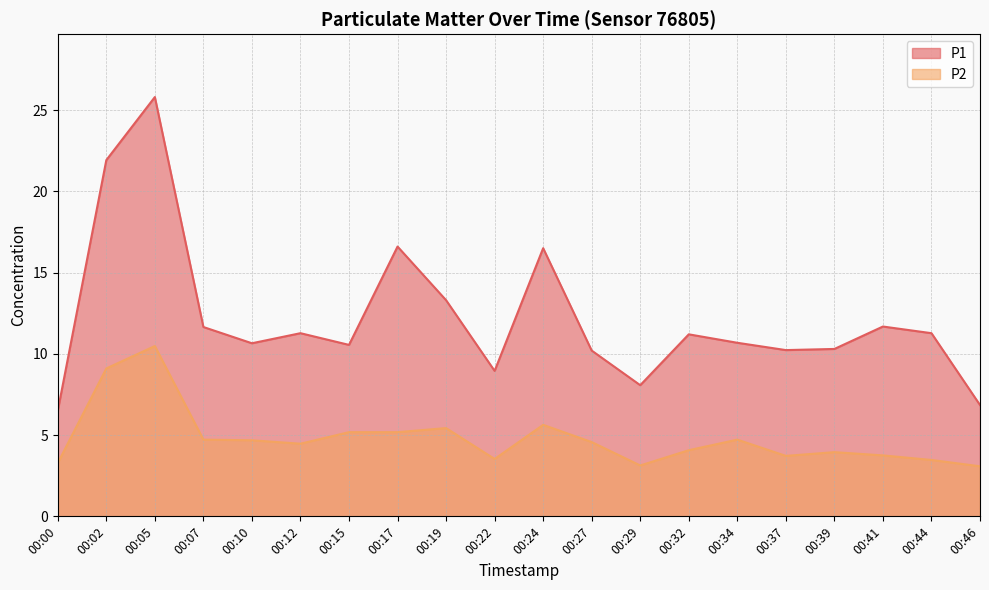

Does the chart have visible grid lines?

Yes